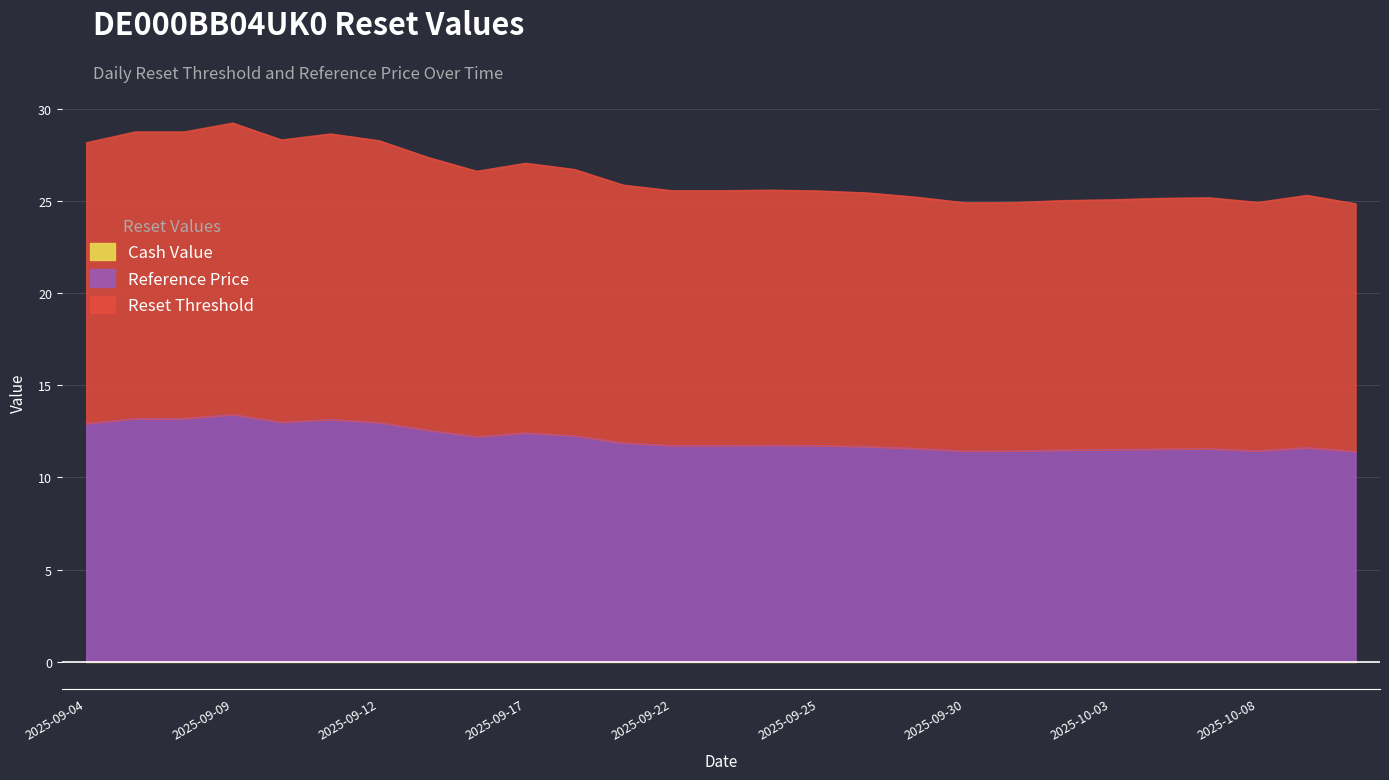

Rank the series at 2025-09-10 from highest to lowest value.

Reset Threshold, Reference Price, Cash Value